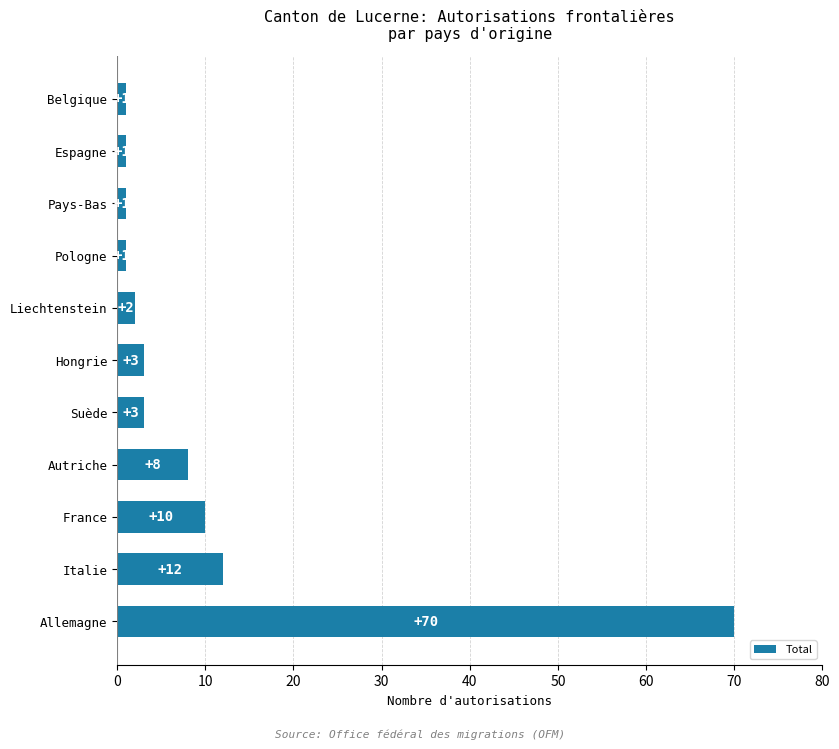

At which category does the chart reach its peak across all series?

Allemagne